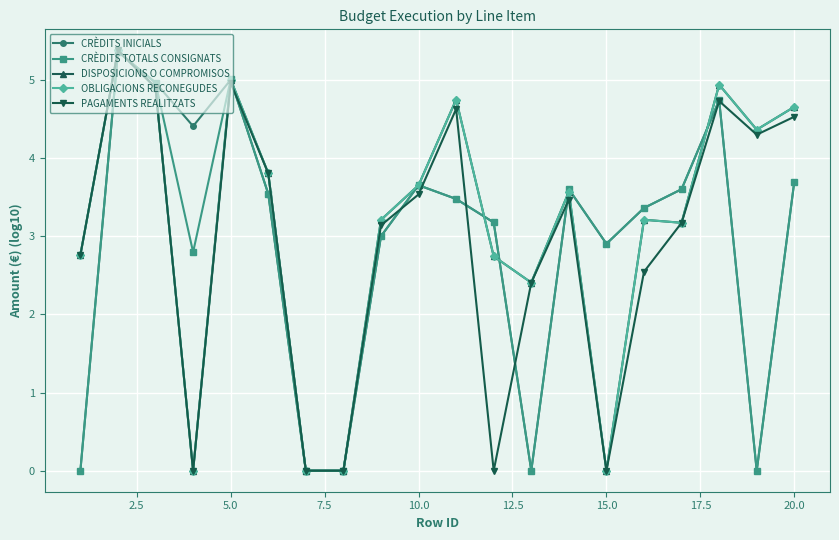

Which series has the largest total across all categories?

DISPOSICIONS O COMPROMISOS